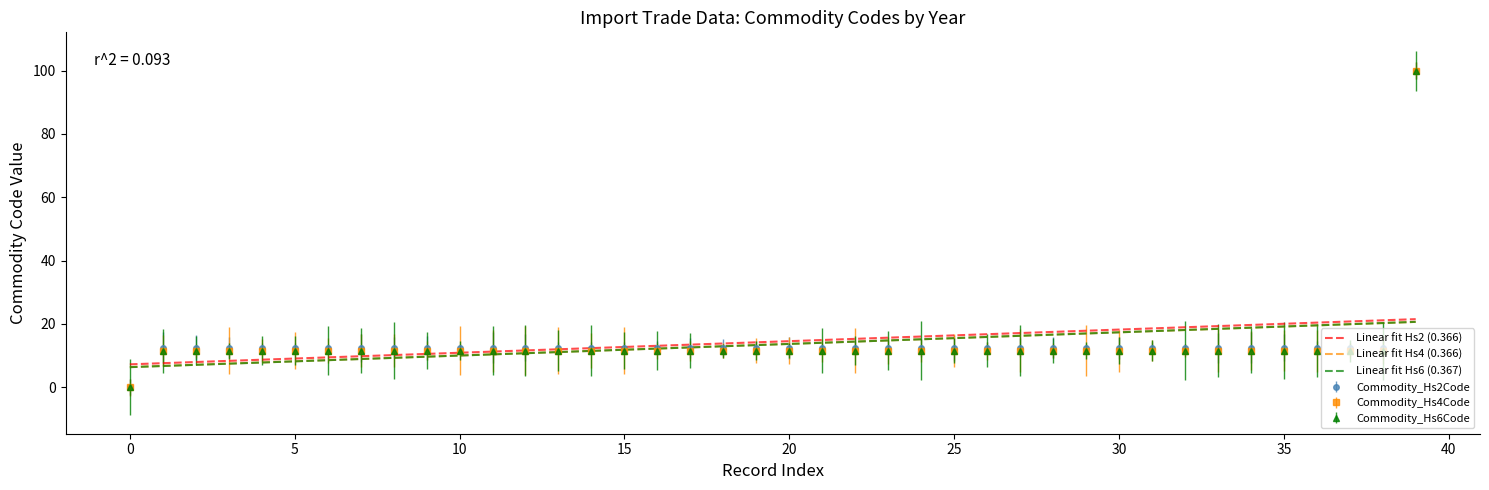

What is the lowest value of the Linear fit Hs6 (0.367) series?

6.4